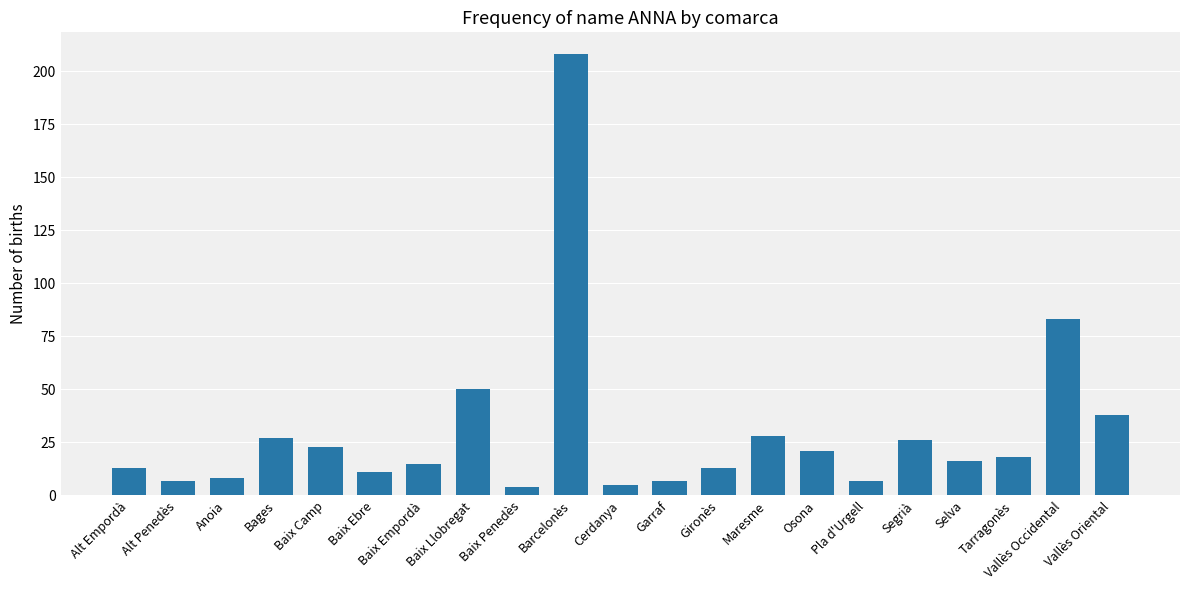

Which category has the highest value across all series?

Barcelonès